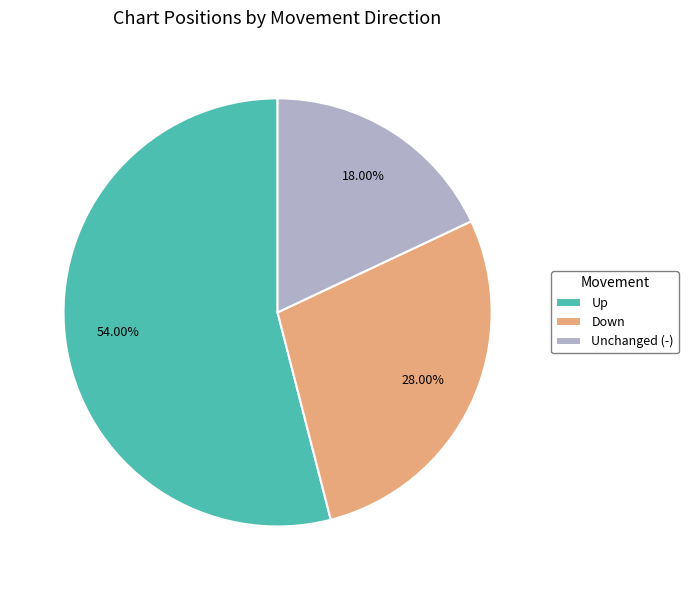

What is the largest slice in the pie chart?

Up